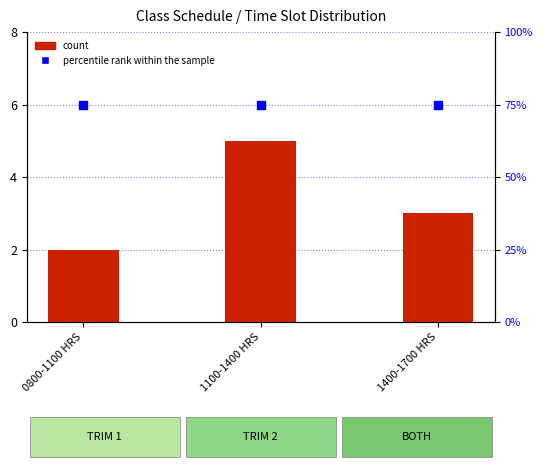

At how many categories does at least one series exceed 12?

3